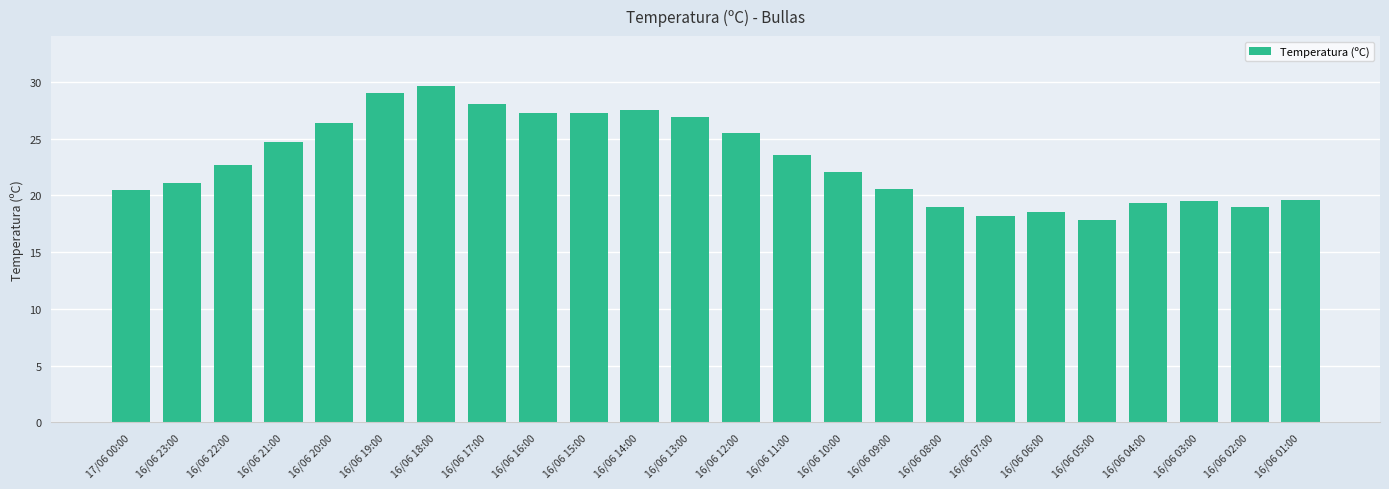

What is the difference between the maximum and minimum values?

11.8